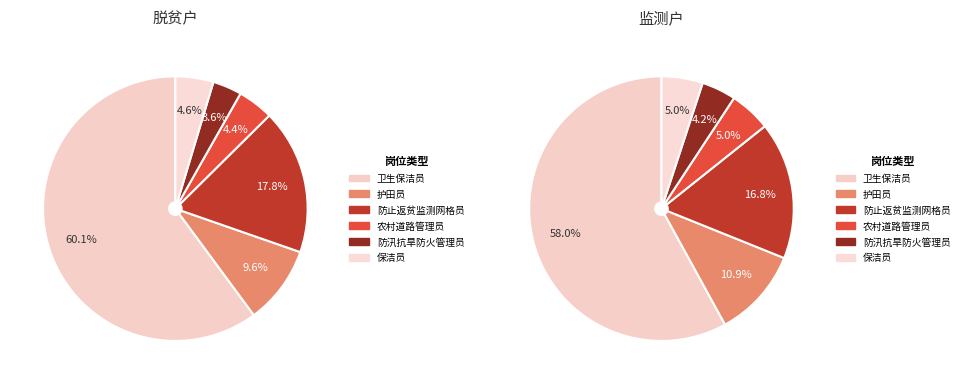

Which slice represents more than half of the pie?

卫生保洁员